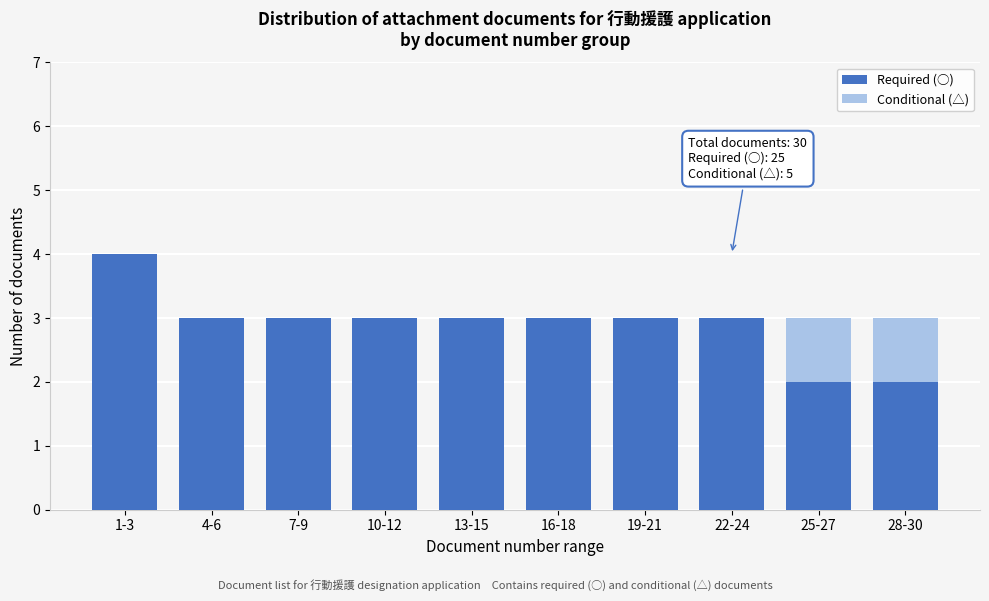

Reading left to right, what are the values for Required (○)?

1-3=4	4-6=3	7-9=3	10-12=3	13-15=3	16-18=3	19-21=3	22-24=3	25-27=2	28-30=2